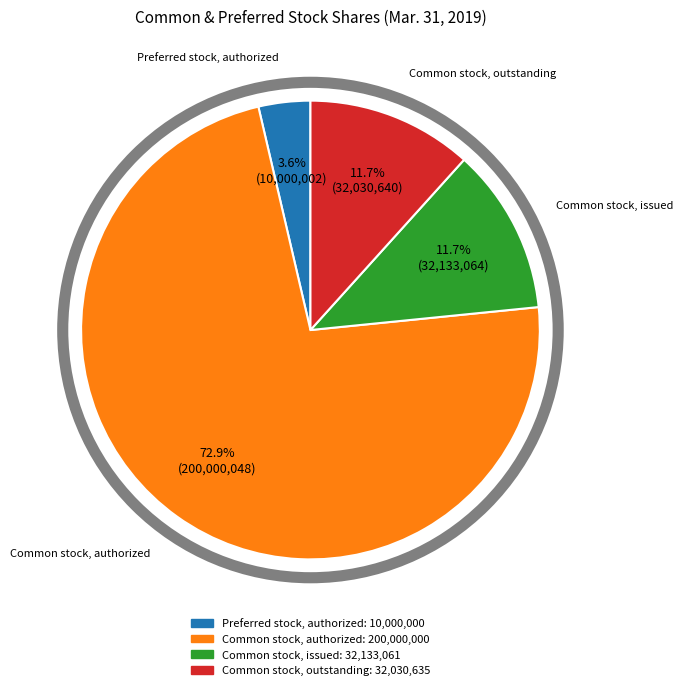

How many segments does this pie chart have?

4